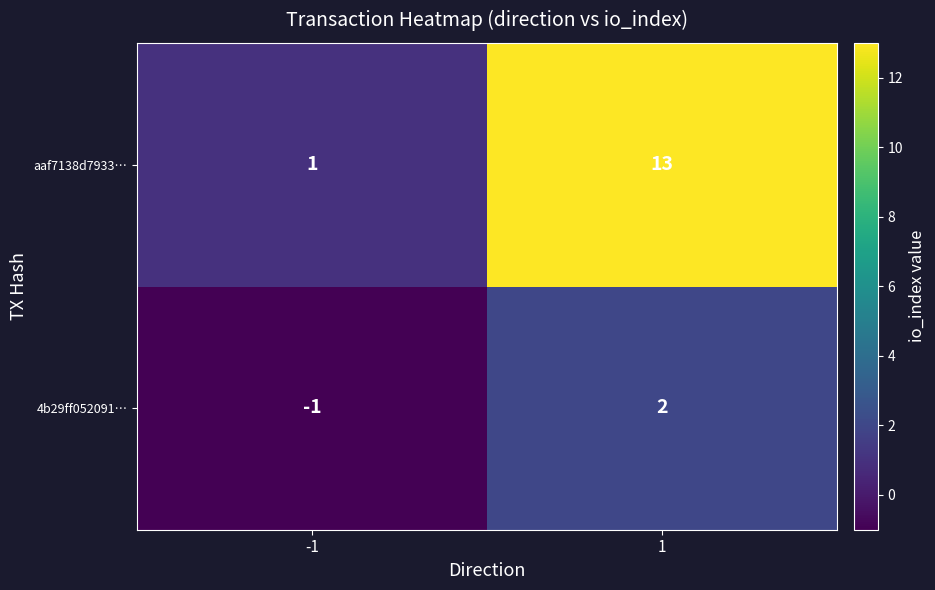

What is the approximate value of aaf7138d7933… at 1, to the nearest 5?

15